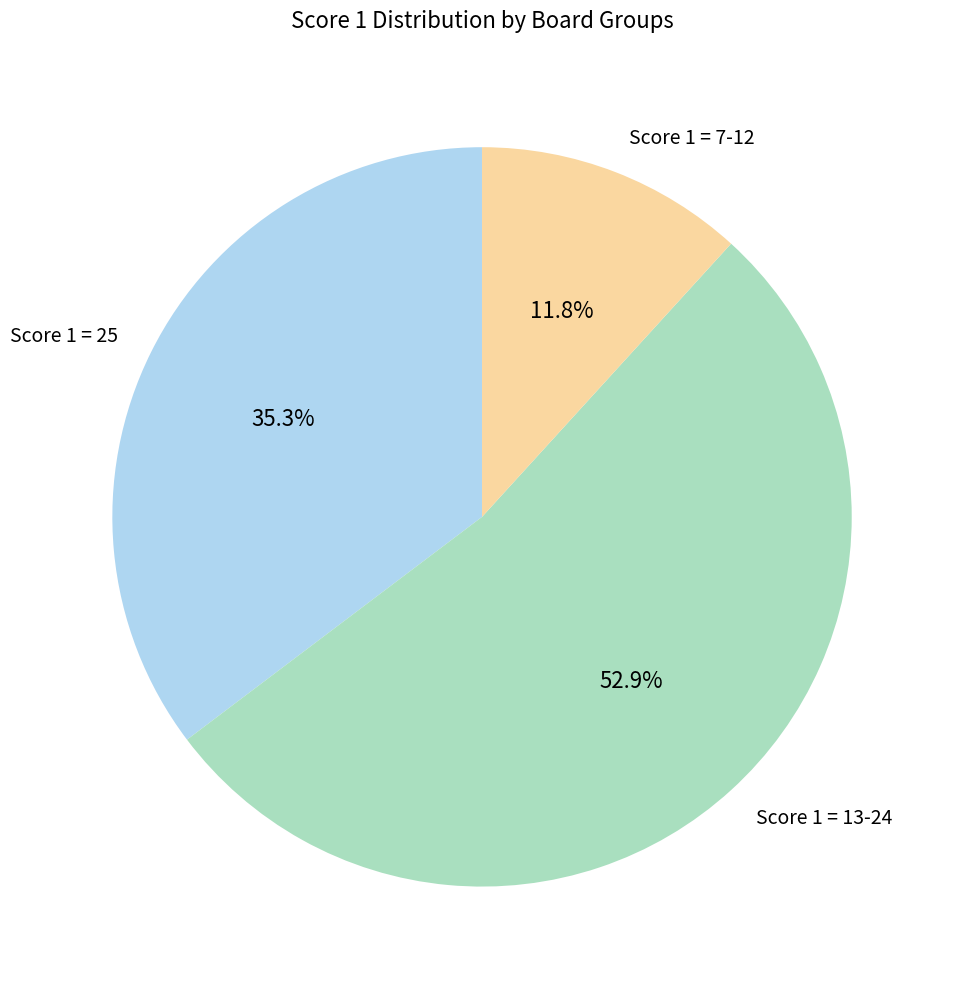

Between Score 1 = 25 and Score 1 = 13-24, which is larger?

Score 1 = 13-24